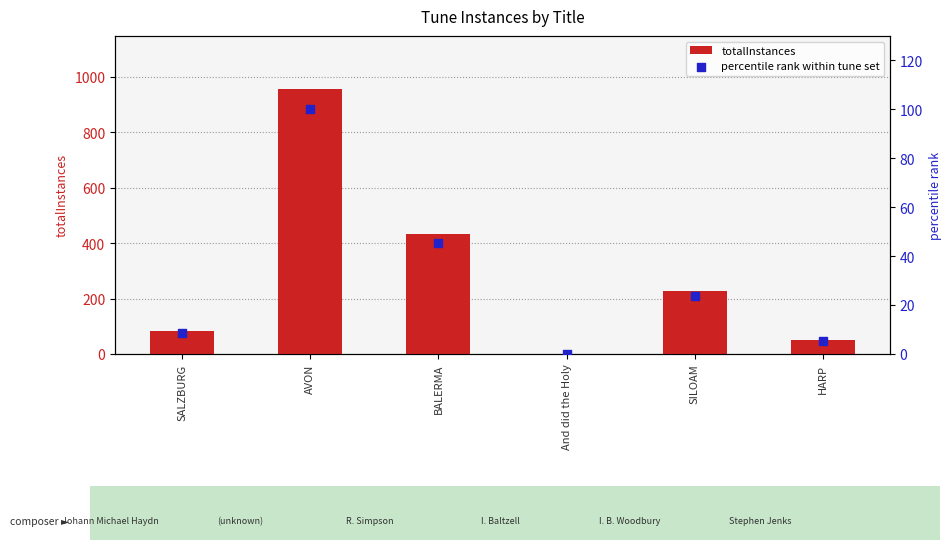

At which category is the sum across all series the highest?

AVON